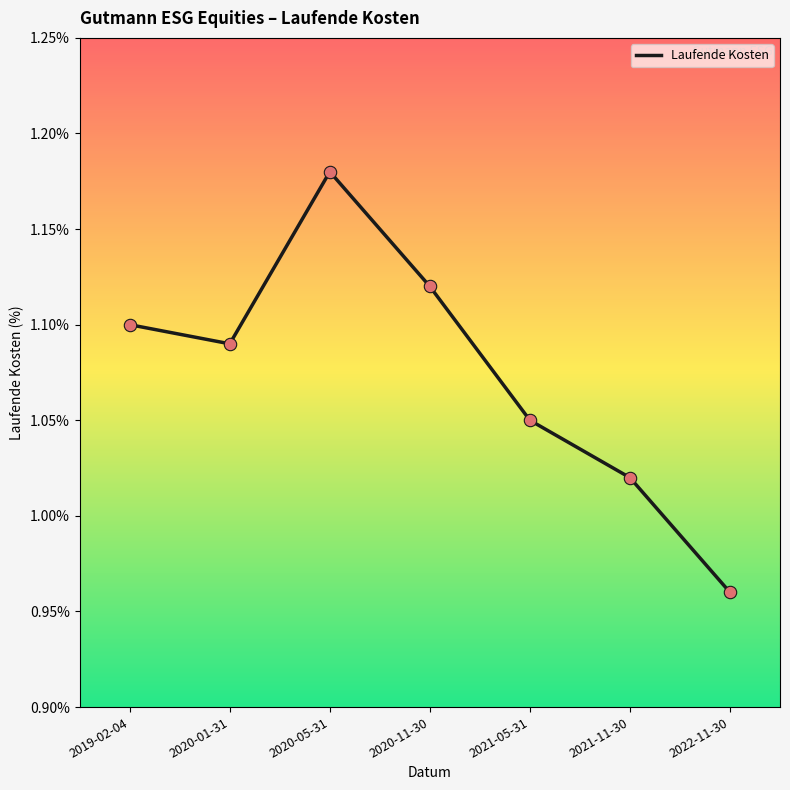

Which has a higher value, 2020-01-31 or 2020-11-30?

2020-11-30